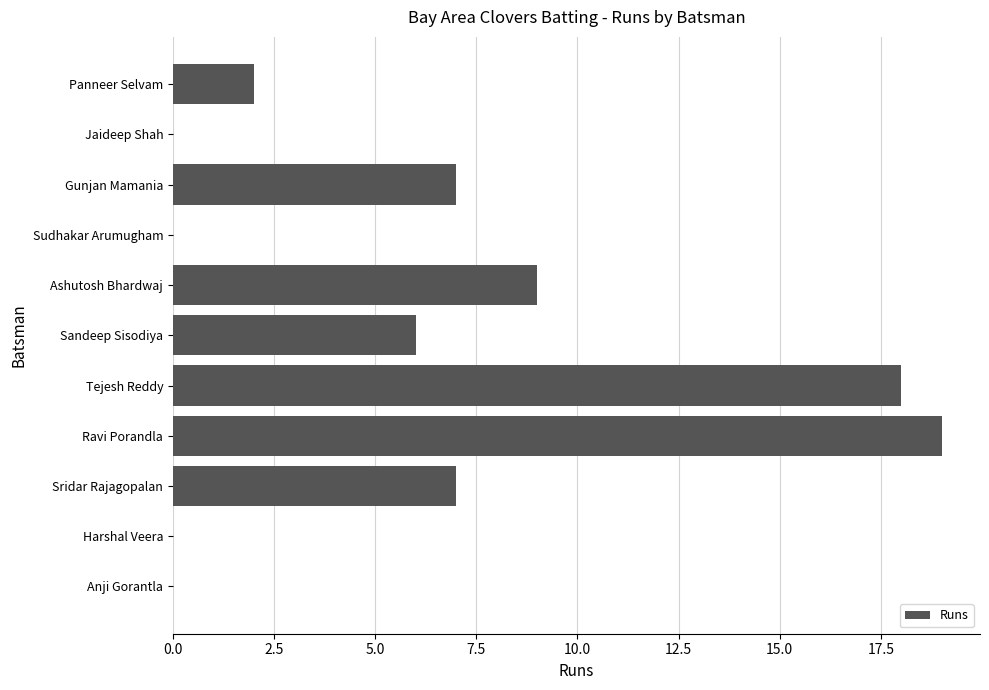

Reading top to bottom, what are all the values shown in this chart?

Panneer Selvam=2	Jaideep Shah=0	Gunjan Mamania=7	Sudhakar Arumugham=0	Ashutosh Bhardwaj=9	Sandeep Sisodiya=6	Tejesh Reddy=18	Ravi Porandla=19	Sridar Rajagopalan=7	Harshal Veera=0	Anji Gorantla=0